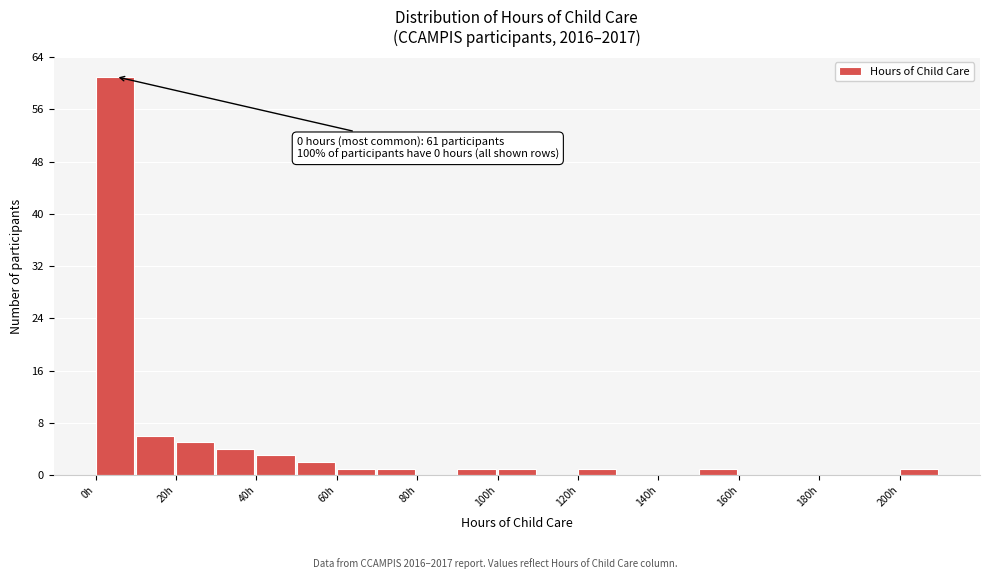

Over which range of the x-axis is the bar tallest?

0 to 10